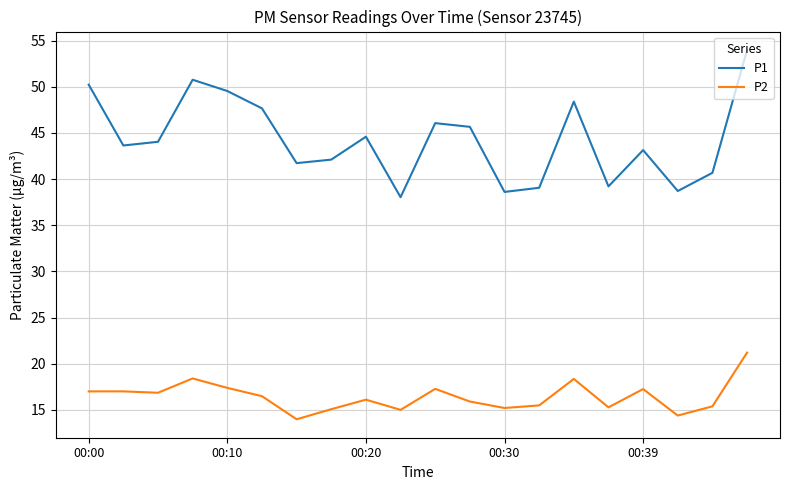

Which series has the largest total across all categories?

P1